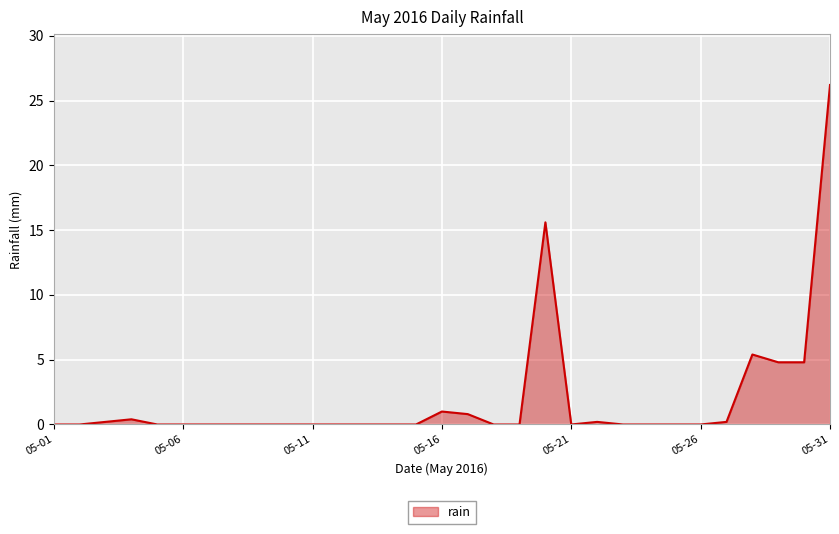

What is the difference between the maximum and minimum values?

26.2